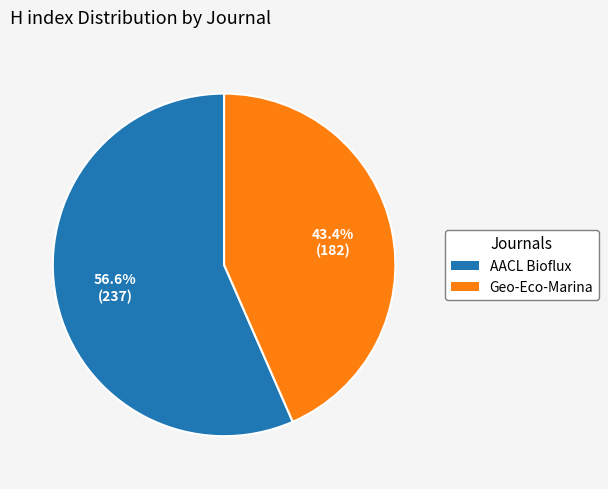

To the nearest percent, what is the difference between the largest and smallest slice percentages?

13%